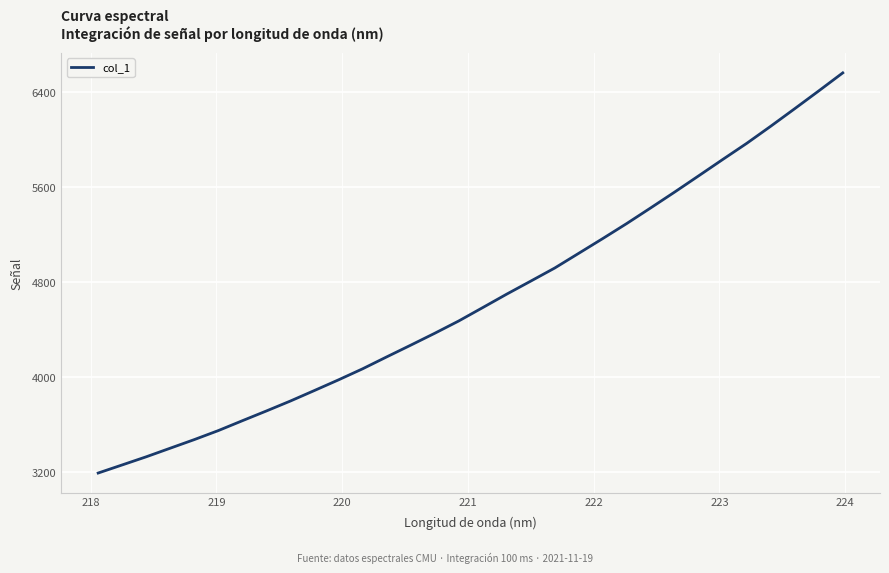

What is the minimum value shown in the chart?

3191.4